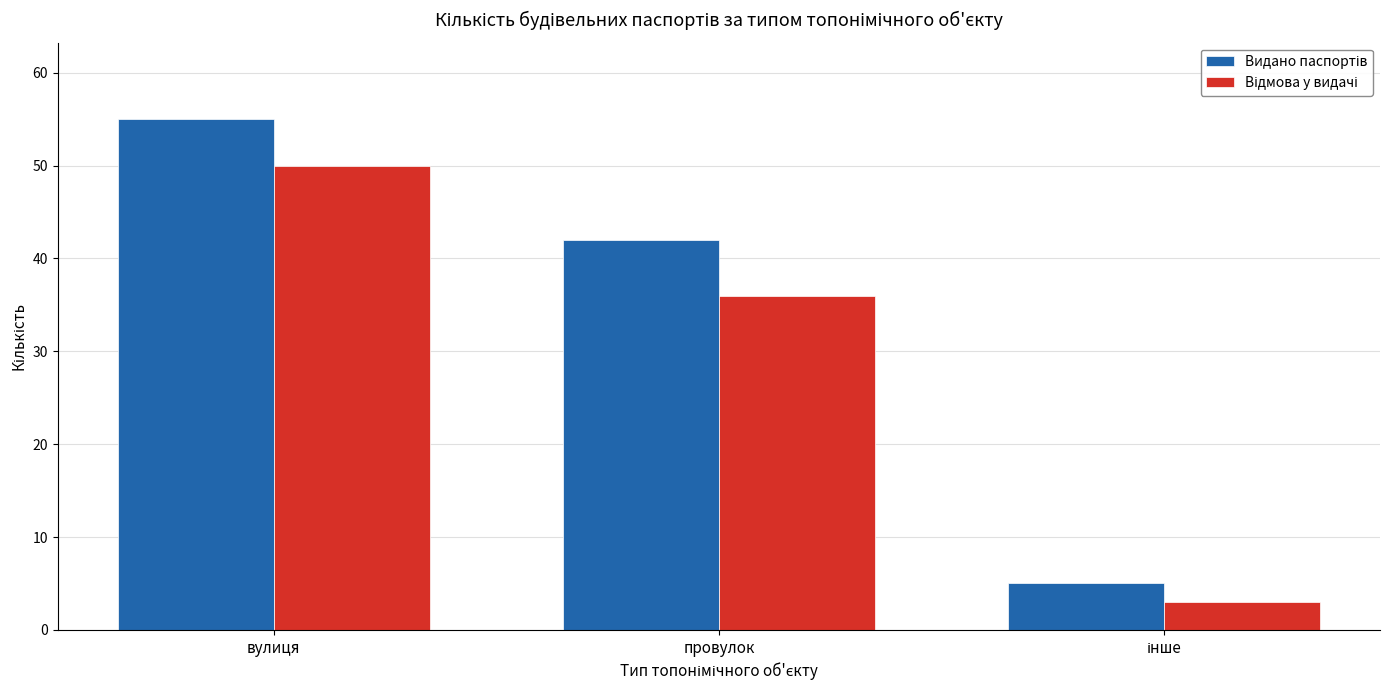

What is the greatest value displayed?

55